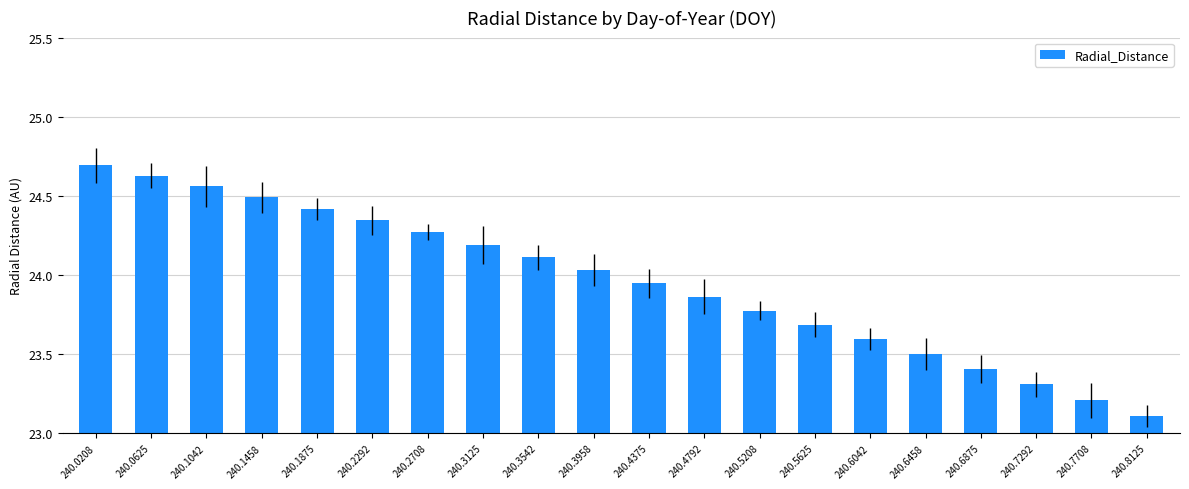

What is the difference between the values at 240.6042 and 240.8125?

0.5